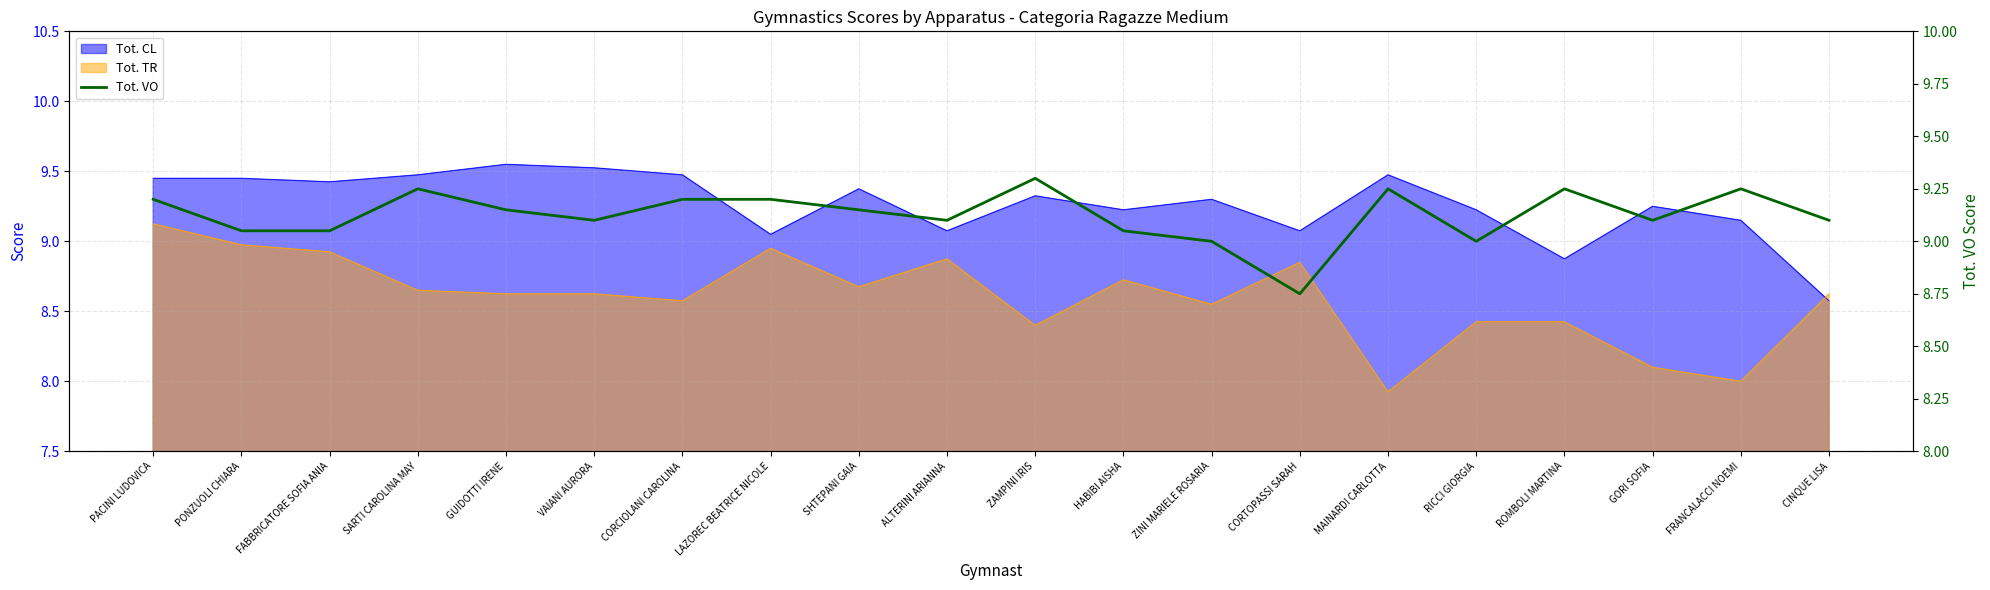

The chart shows a value of 9.2 at CORCIOLANI CAROLINA. True or false?

True